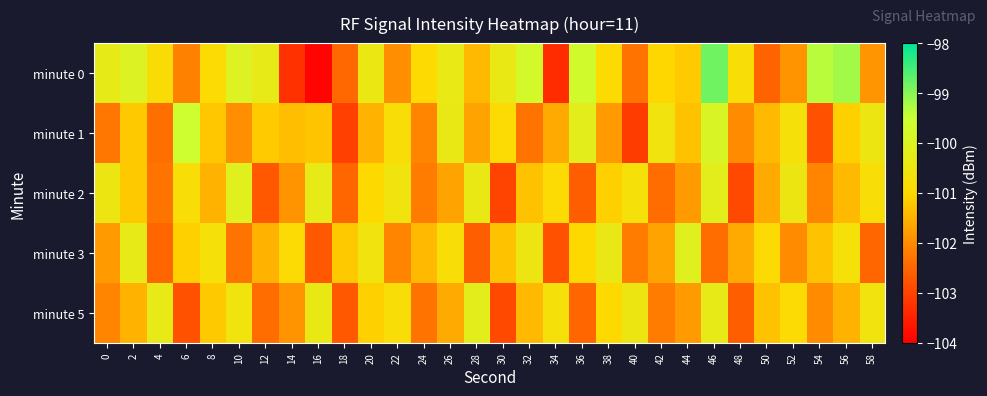

Reading left to right, extract all data points from this chart.

minute 0: 0=-100.3	2=-100.0	4=-100.8	6=-102.1	8=-100.9	10=-100.0	12=-100.3	14=-103.3	16=-103.9	18=-102.5	20=-100.4	22=-102.0	24=-100.9	26=-100.4	28=-101.4	30=-100.4	32=-99.7	34=-103.3	36=-99.7	38=-101.0	40=-102.3	42=-101.0	44=-101.2	46=-98.8	48=-100.8	50=-102.5	52=-101.9	54=-99.4	56=-99.2	58=-101.9
minute 1: 0=-102.3	2=-101.2	4=-102.4	6=-99.6	8=-101.2	10=-102.0	12=-101.2	14=-101.3	16=-101.3	18=-103.0	20=-101.5	22=-100.8	24=-102.1	26=-100.4	28=-101.7	30=-100.9	32=-102.3	34=-101.6	36=-100.2	38=-101.8	40=-103.1	42=-100.6	44=-101.3	46=-99.9	48=-102.0	50=-101.4	52=-100.7	54=-102.8	56=-101.1	58=-100.5
minute 2: 0=-100.5	2=-101.2	4=-102.3	6=-100.8	8=-101.5	10=-100.1	12=-102.7	14=-101.9	16=-100.3	18=-102.5	20=-101.0	22=-100.6	24=-102.2	26=-101.7	28=-100.4	30=-103.0	32=-101.3	34=-100.9	36=-102.6	38=-101.1	40=-100.7	42=-102.4	44=-101.8	46=-100.2	48=-102.9	50=-101.6	52=-100.5	54=-102.1	56=-101.4	58=-100.8
minute 3: 0=-101.8	2=-100.3	4=-102.5	6=-101.1	8=-100.7	10=-102.3	12=-101.5	14=-100.9	16=-102.7	18=-101.2	20=-100.6	22=-102.1	24=-101.4	26=-100.8	28=-102.6	30=-101.3	32=-100.5	34=-102.8	36=-101.0	38=-100.4	40=-102.2	42=-101.7	44=-100.1	46=-102.4	48=-101.6	50=-100.9	52=-102.0	54=-101.3	56=-100.7	58=-102.5
minute 5: 0=-102.1	2=-101.5	4=-100.3	6=-102.8	8=-101.2	10=-100.6	12=-102.4	14=-101.9	16=-100.4	18=-102.7	20=-101.1	22=-100.8	24=-102.3	26=-101.6	28=-100.2	30=-102.9	32=-101.4	34=-100.7	36=-102.5	38=-101.0	40=-100.5	42=-102.2	44=-101.8	46=-100.3	48=-102.6	50=-101.3	52=-100.9	54=-102.0	56=-101.5	58=-100.6